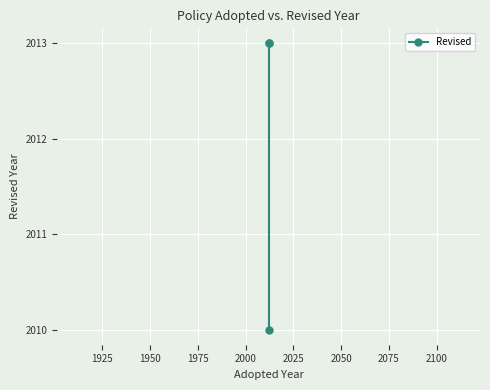

Reading left to right, what are all the values shown in this chart?

2010	2013	2013